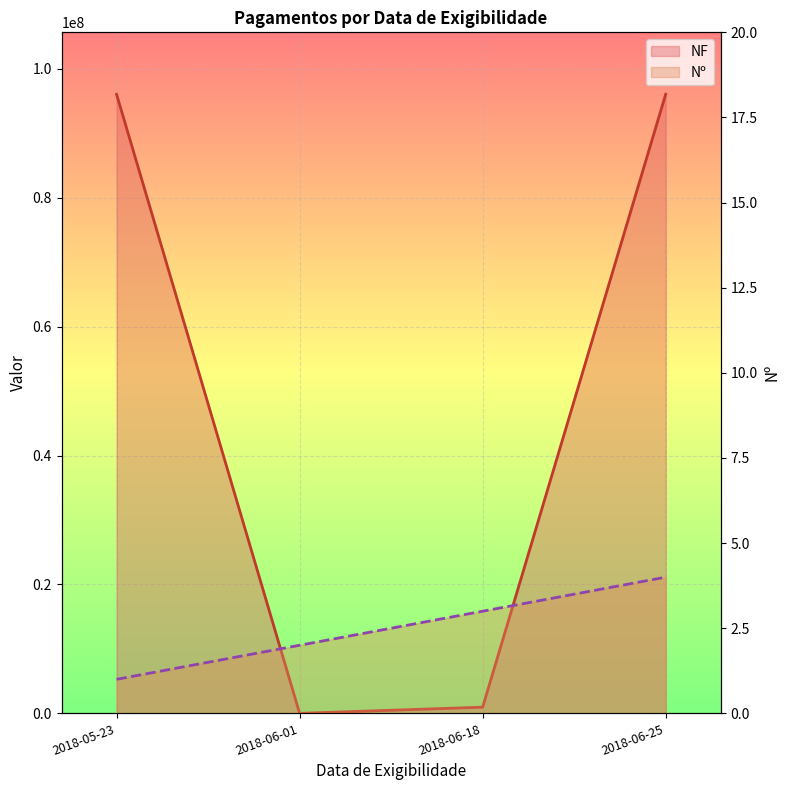

What is the value of the Nº point at the 1st from the left?

1